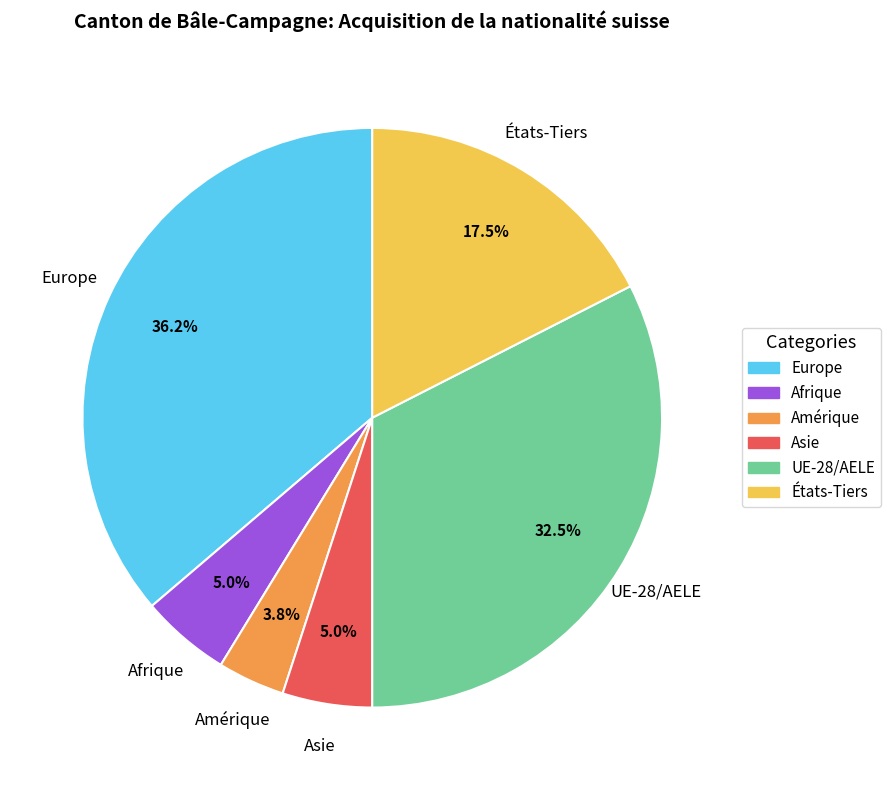

Does any single category account for the majority?

No